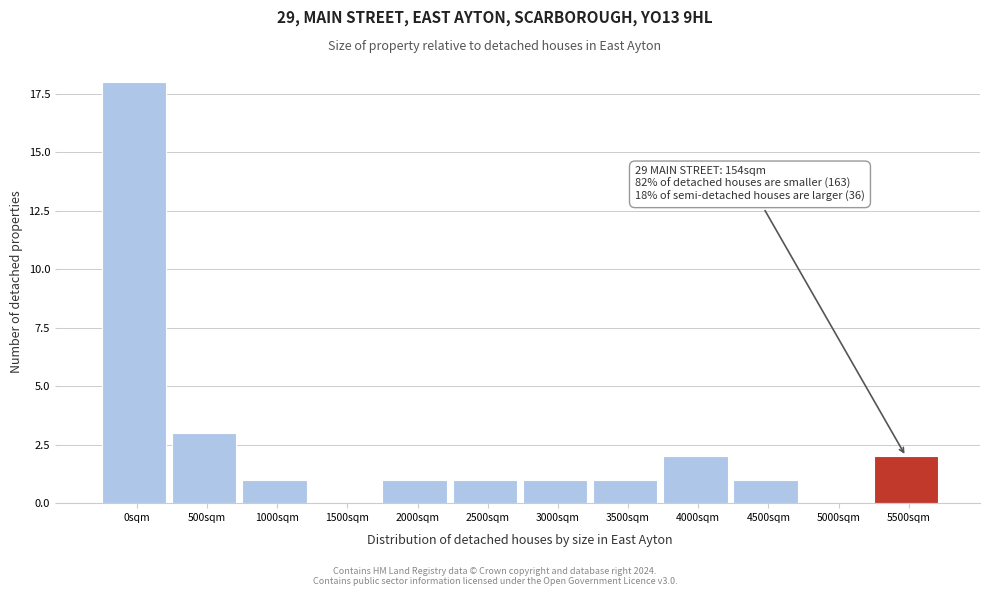

Reading left to right, transcribe all the data shown in this chart.

0sqm=18	500sqm=3	1000sqm=1	1500sqm=0	2000sqm=1	2500sqm=1	3000sqm=1	3500sqm=1	4000sqm=2	4500sqm=1	5000sqm=0	5500sqm=2